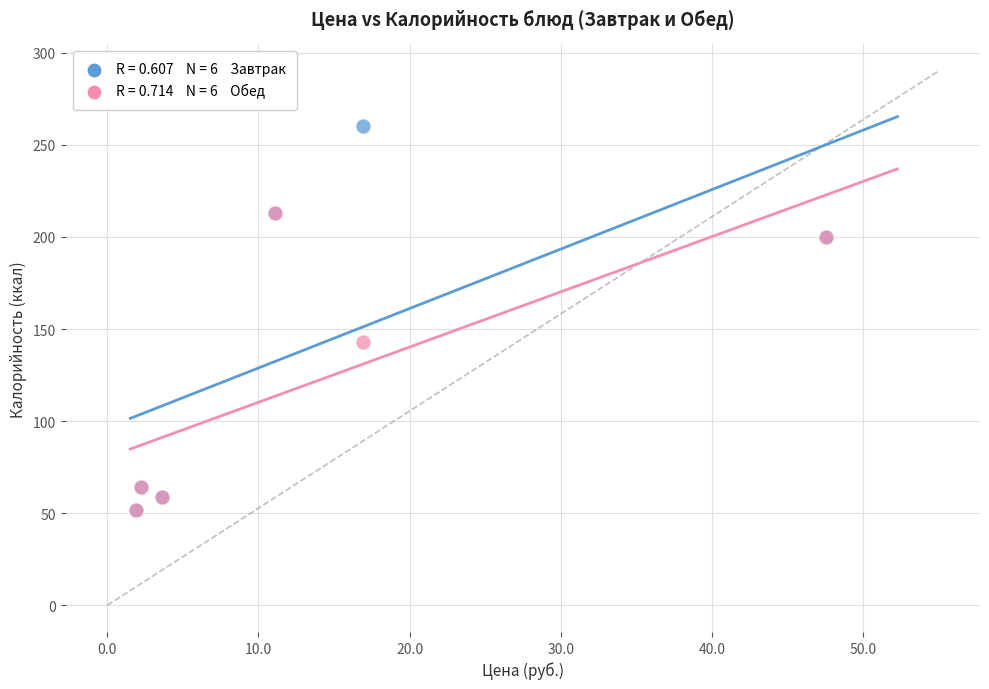

Across all series, what Y value is closest to 156?

143